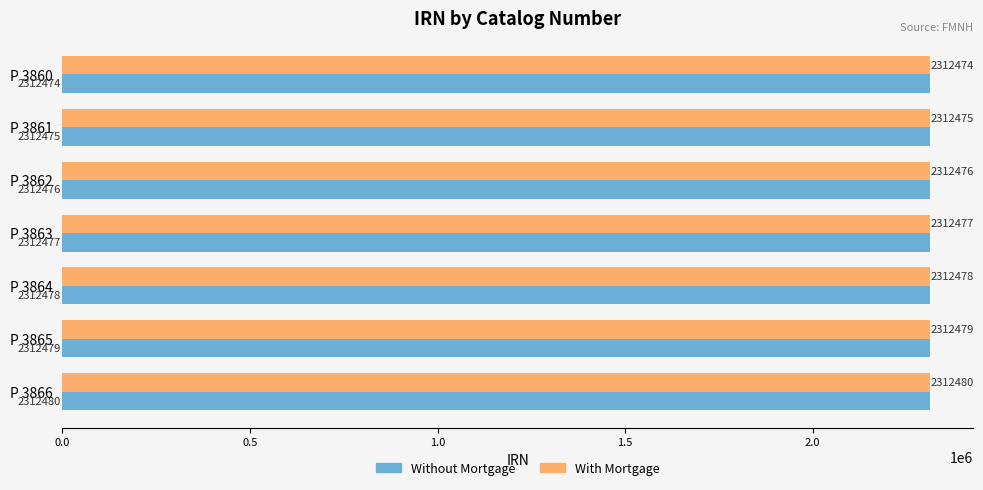

How many data points in Without Mortgage are less than 2312477?

3